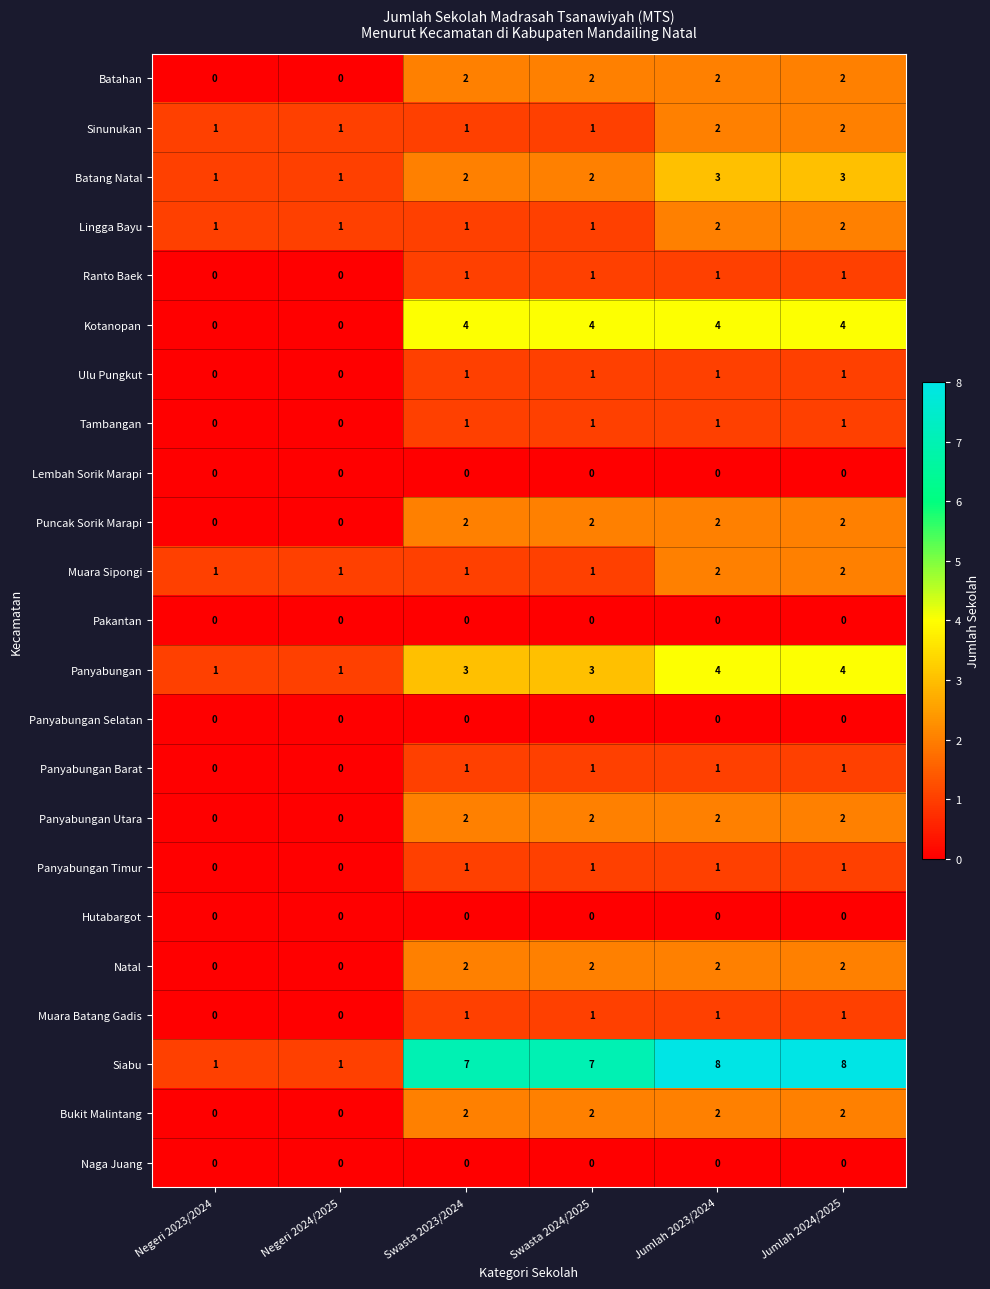

Which series has the largest range (max minus min)?

Siabu